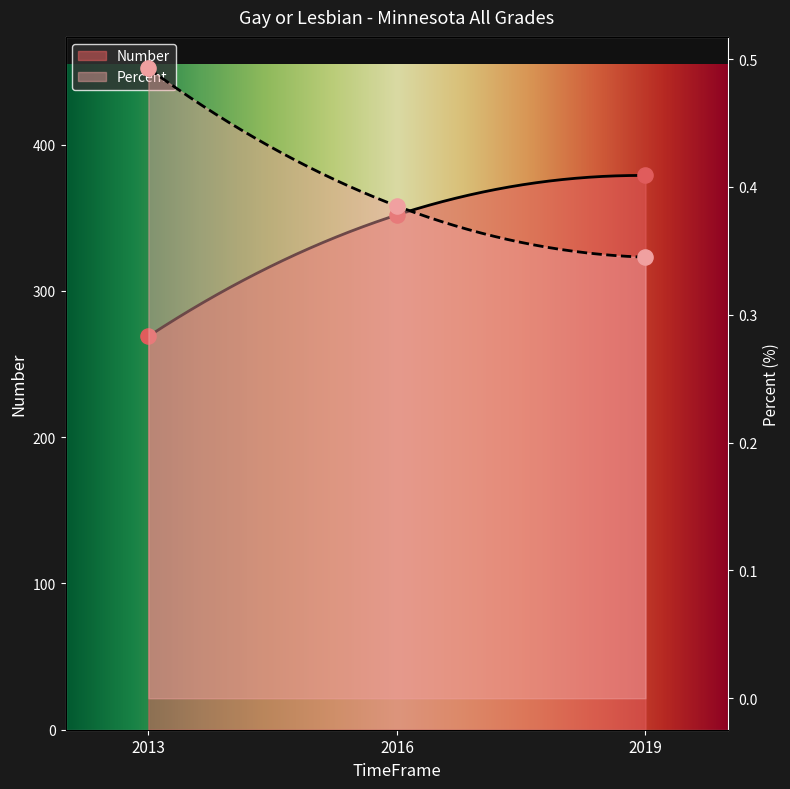

Is the value of Percent at 2013 greater than the value of Number at 2016?

No